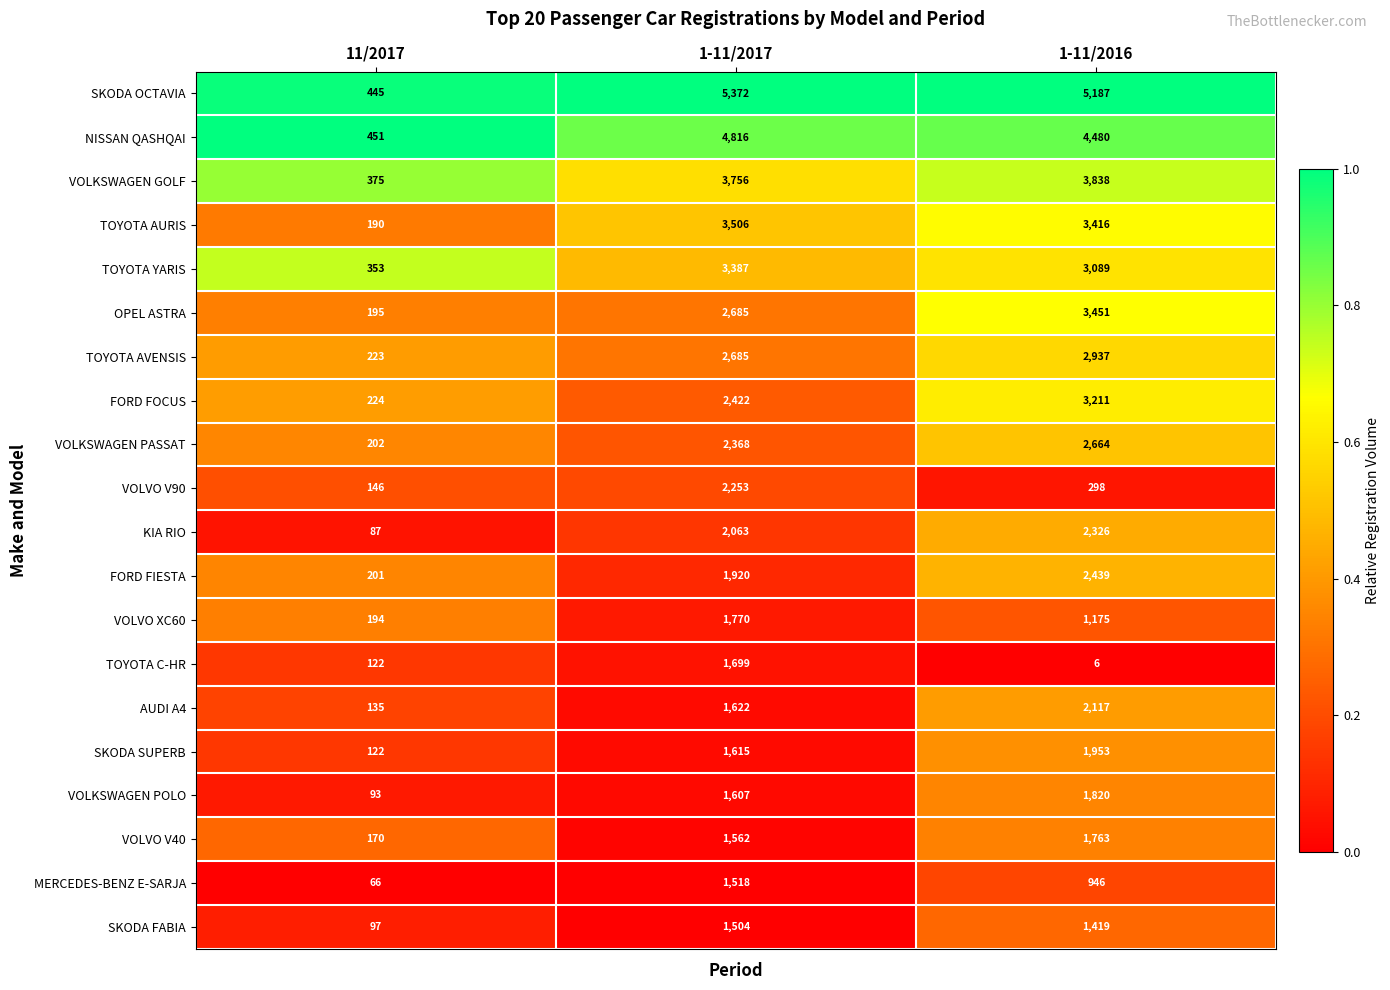

Which series has the largest range (max minus min)?

SKODA OCTAVIA